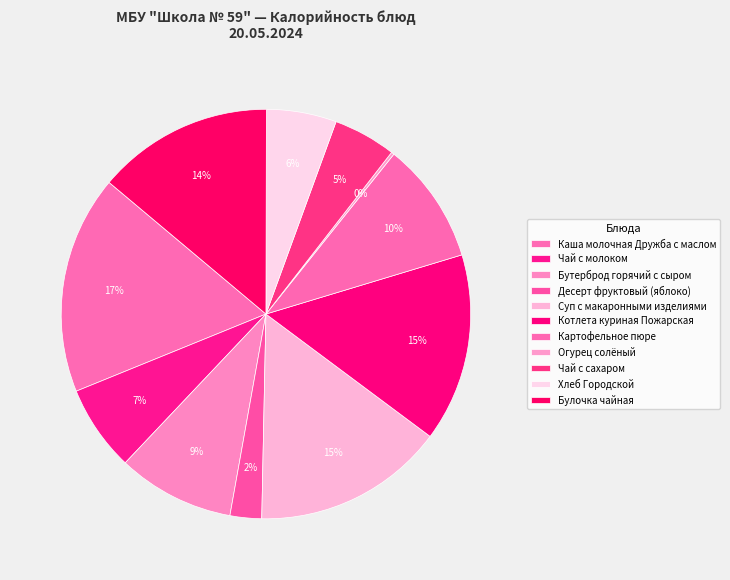

What is the smallest slice in the pie chart?

Огурец солёный